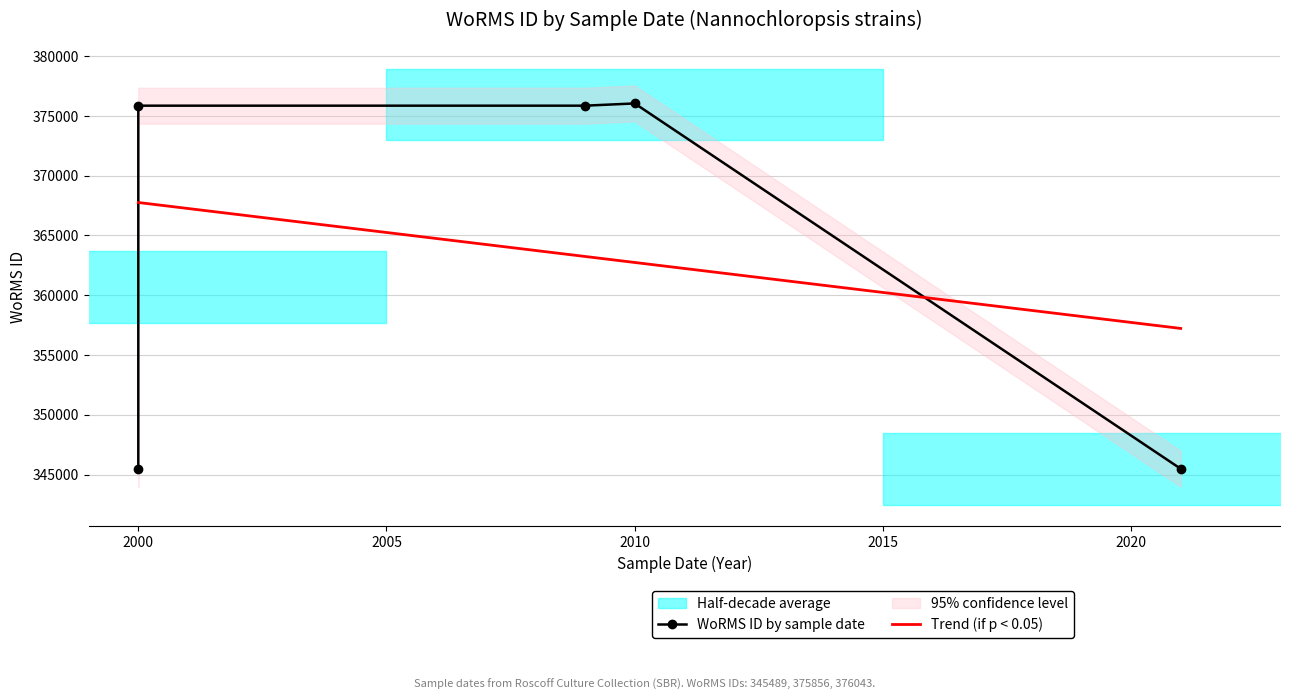

How many data points does each series have?

5